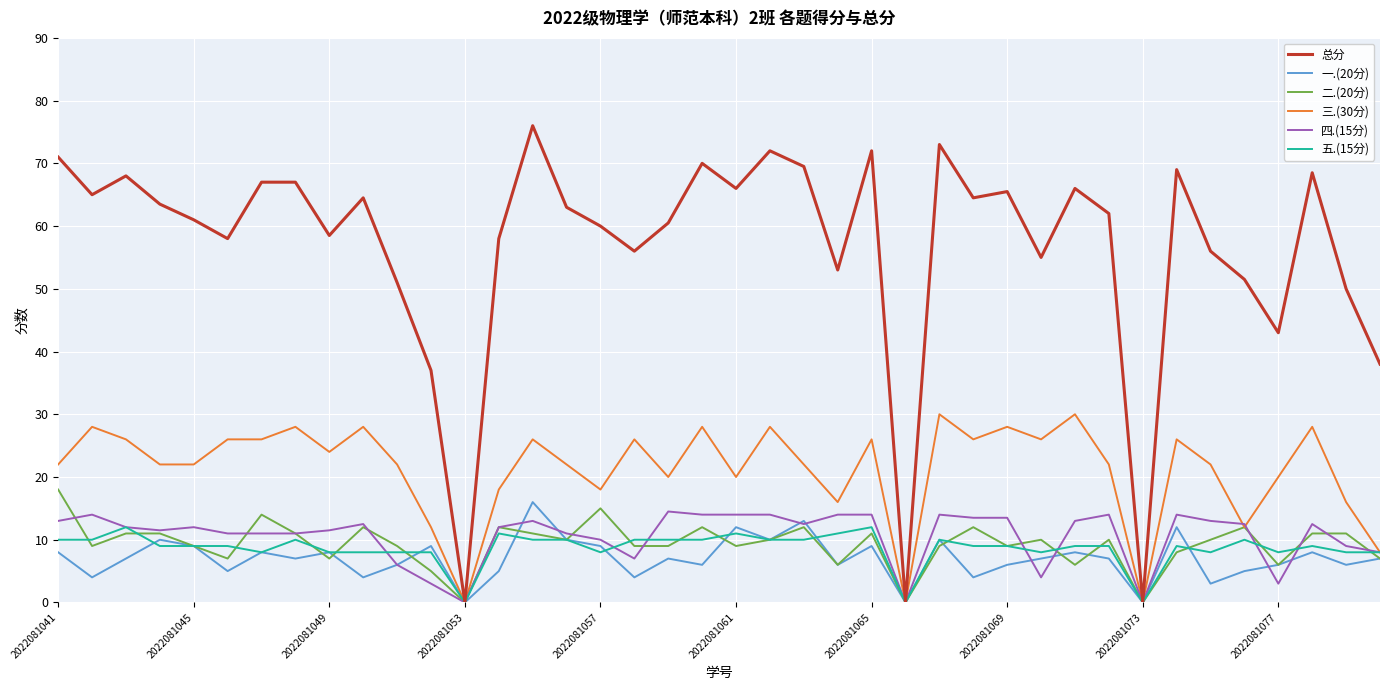

Which series has the largest total across all categories?

总分